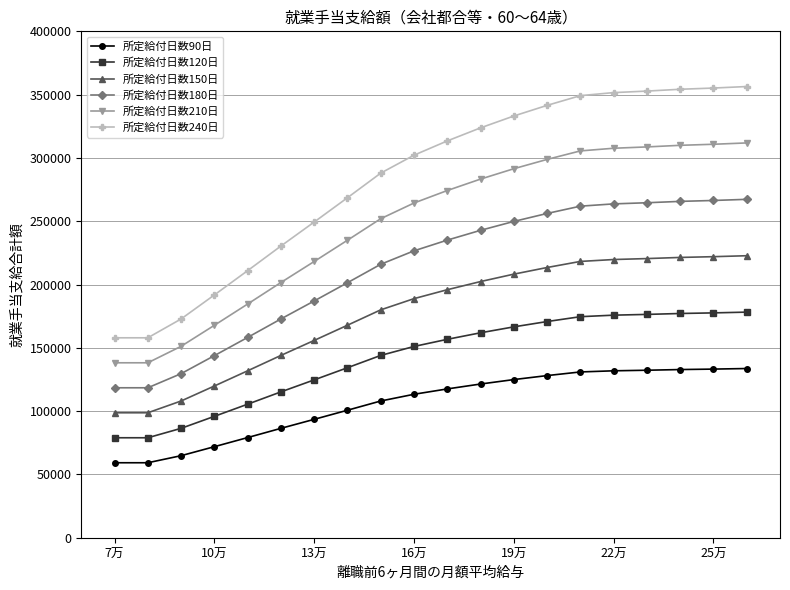

Which series has the largest total across all categories?

所定給付日数240日